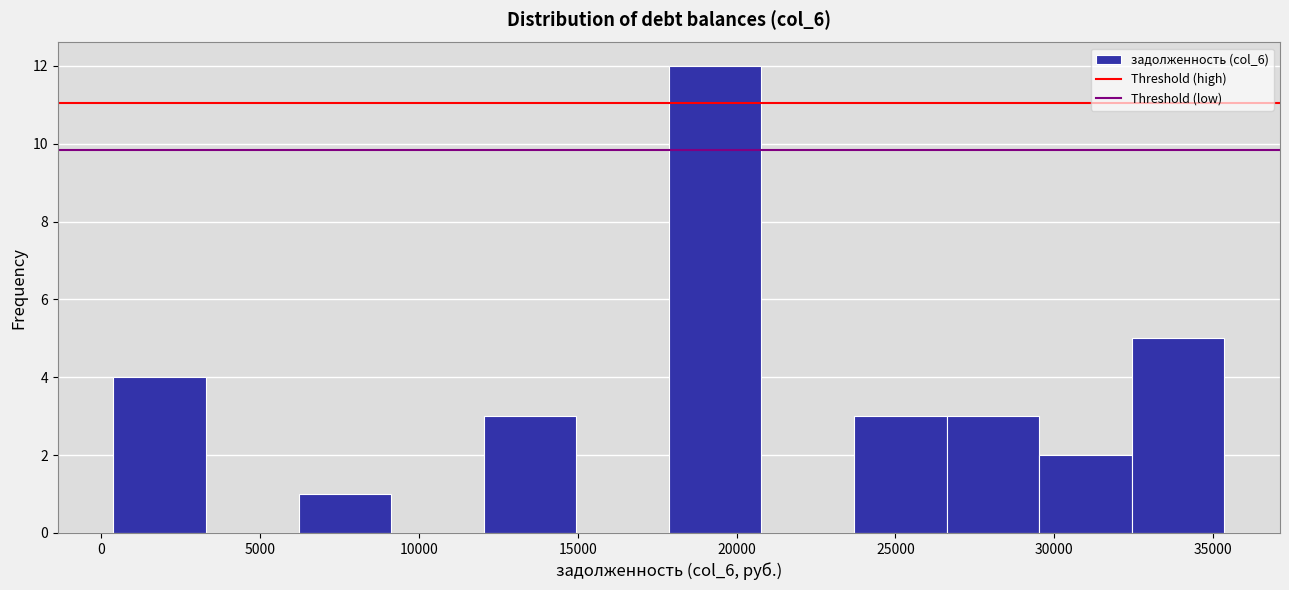

Reading left to right, list every bar in this chart as the range it spans on the x-axis followed by its height. Neither the bar edges nor the heights are printed on the chart, so give them approximately, as read against the axes.

500 to 3500: 4
3500 to 6000: 0
6000 to 9000: 1
9000 to 12000: 0
12000 to 15000: 3
15000 to 18000: 0
18000 to 21000: 12
21000 to 23500: 0
23500 to 26500: 3
26500 to 29500: 3
29500 to 32500: 2
32500 to 35500: 5